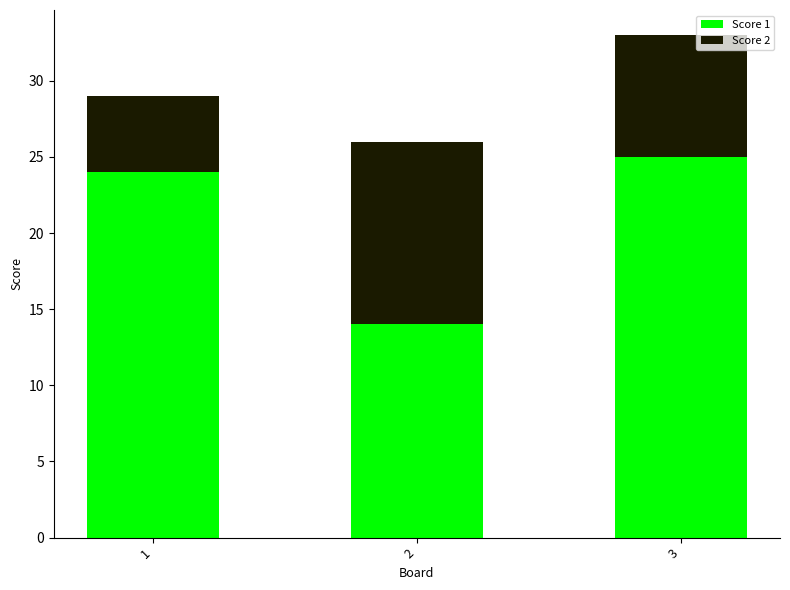

Reading left to right, list the values for the Score 1 series.

24	14	25